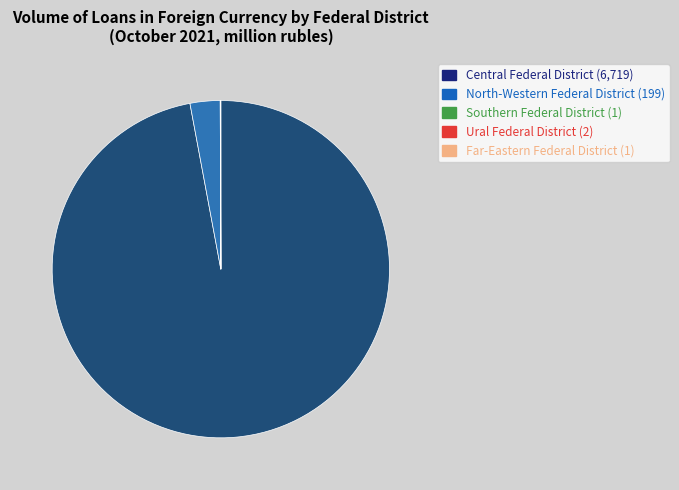

Is there any slice that represents more than half of the pie?

Yes